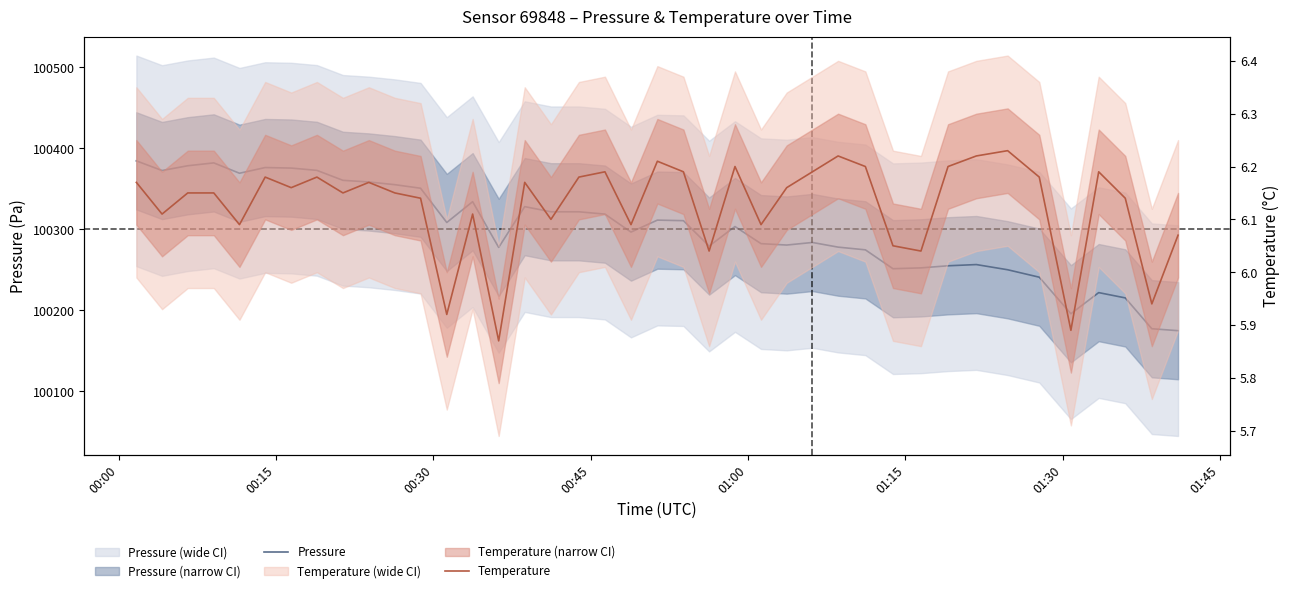

What is the difference between the maximum and minimum values in the Pressure series?

209.6